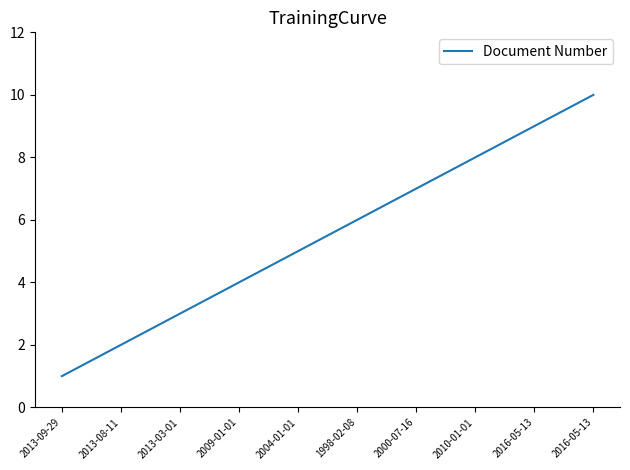

How many categories are shown in the chart?

10